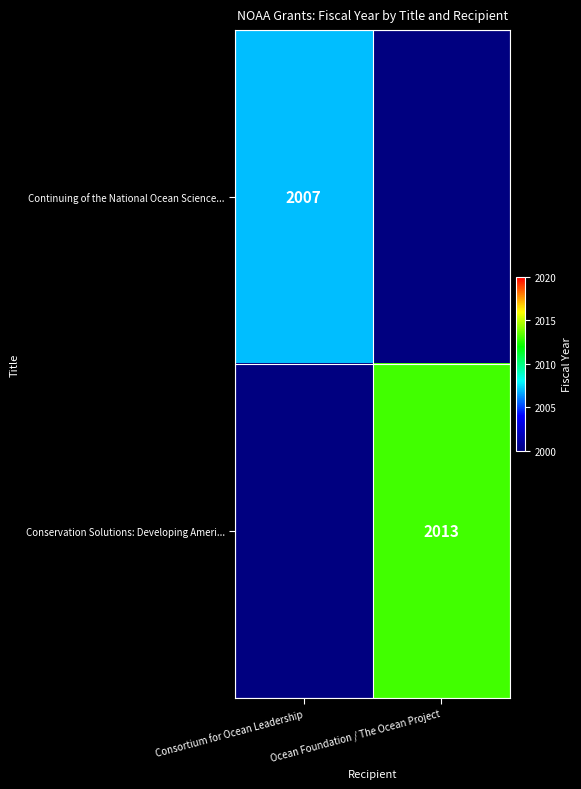

The value of Conservation Solutions: Developing Ameri... at Ocean Foundation / The Ocean Project is 697.1. True or false?

False